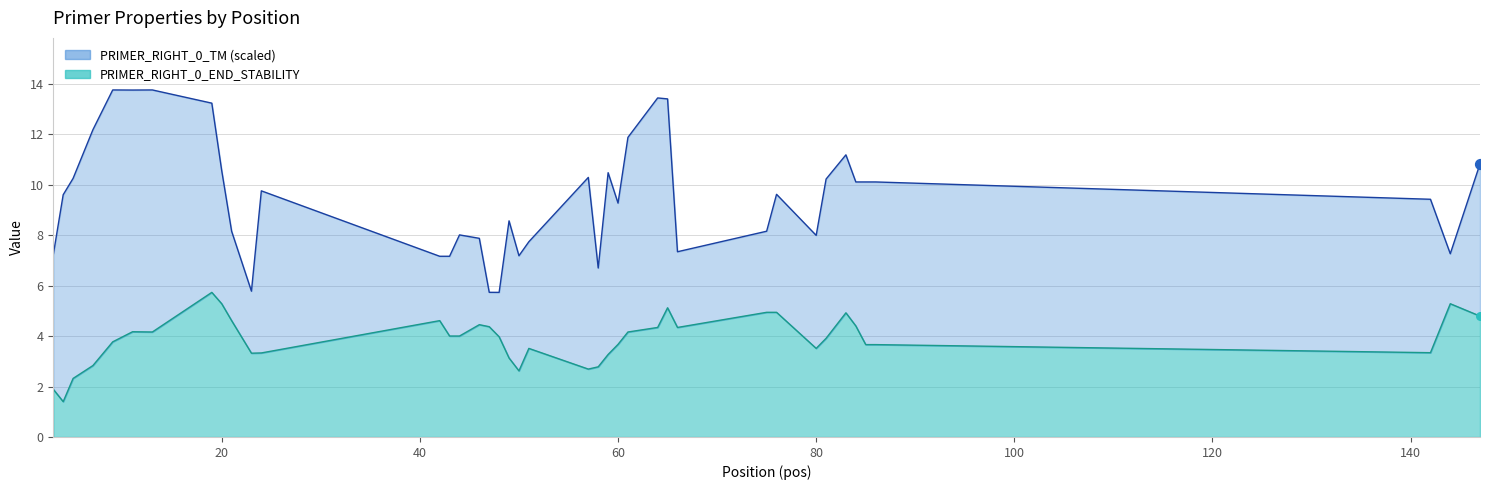

Which series has the largest Y range (max minus min)?

TM line